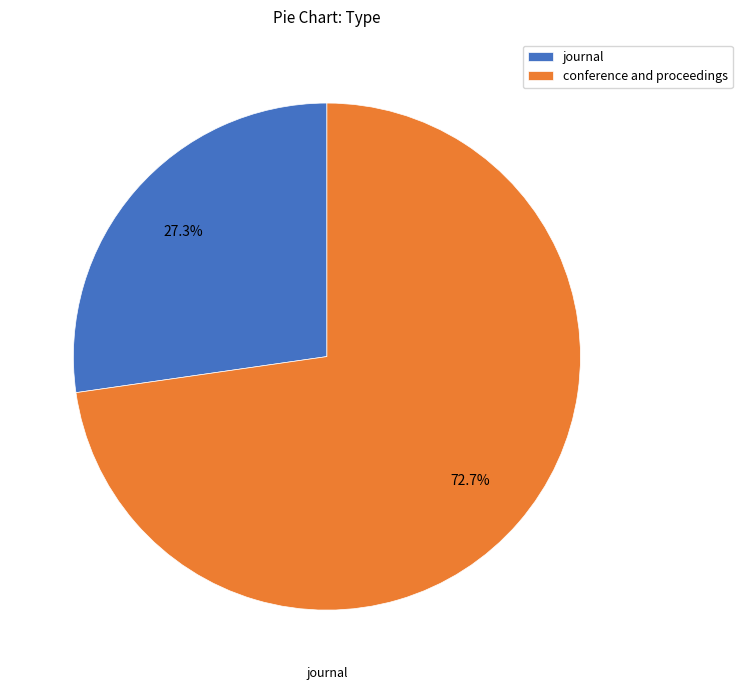

How much of the chart is everything except journal?

72.7%